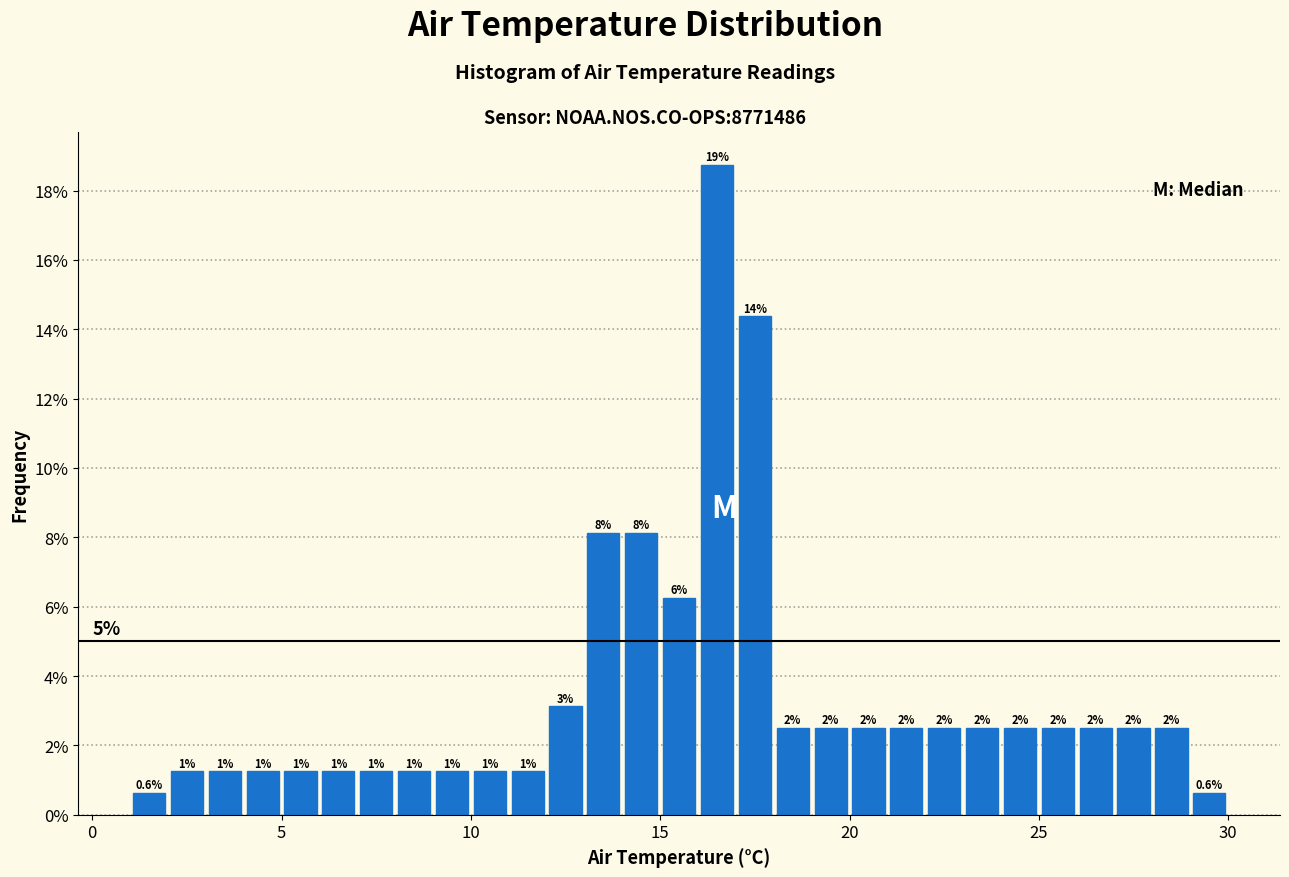

Around what value on the x-axis is the tallest bar? Give the approximate position of its centre, as read against the axis.

16.5